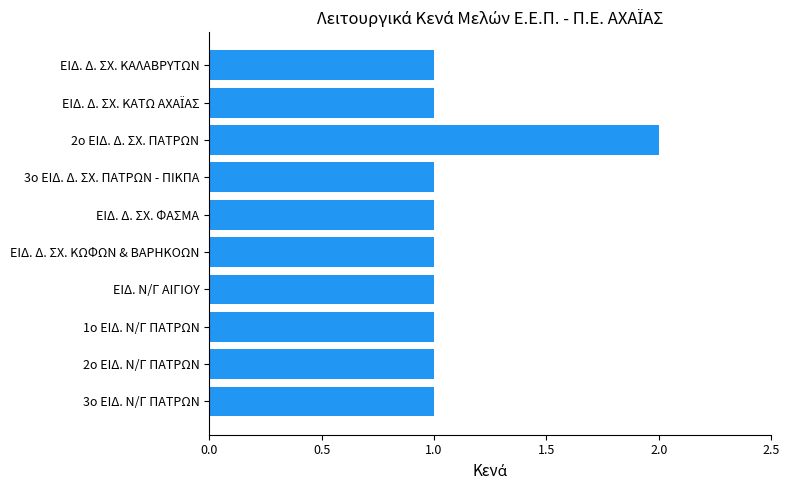

The value at 1ο ΕΙΔ. Ν/Γ ΠΑΤΡΩΝ is 1. True or false?

True